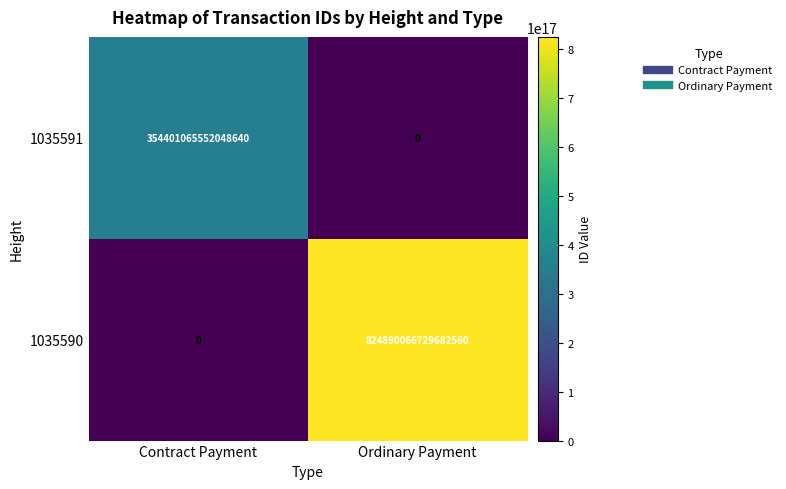

Which category has the lowest value in the 1035590 series?

Contract Payment